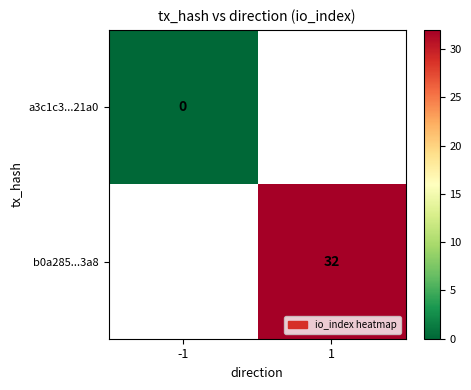

The b0a285...3a8 series shows 32 at 1. True or false?

True